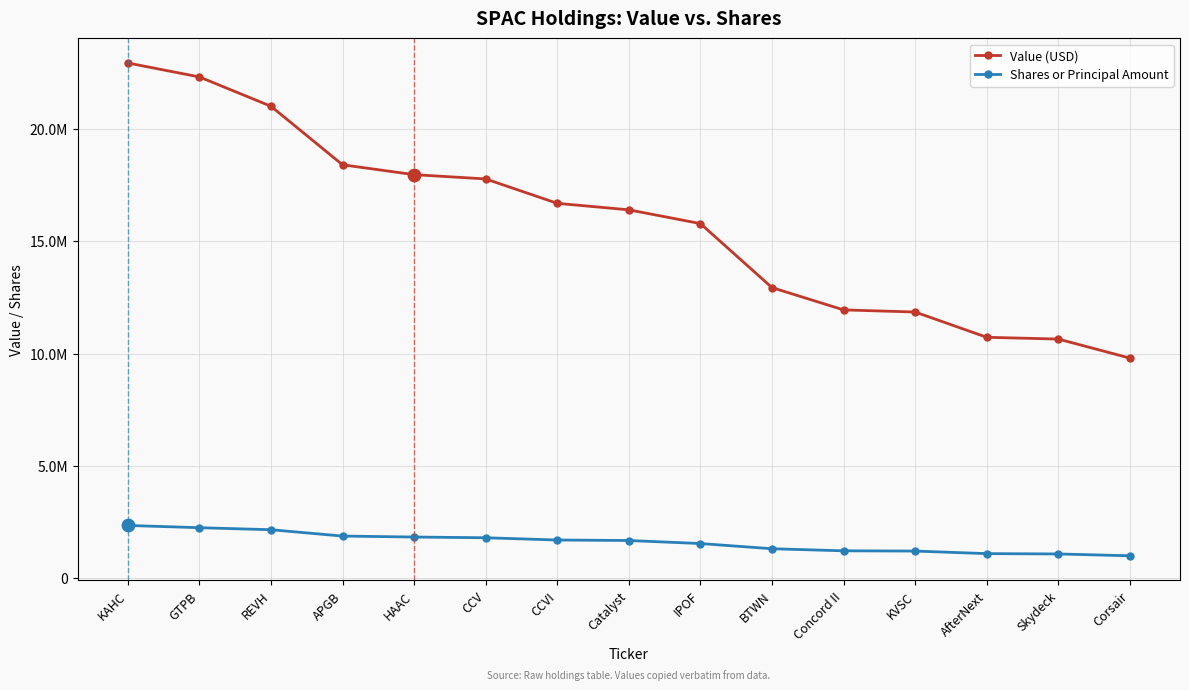

What are all the series names shown in the legend?

Value (USD), Shares or Principal Amount